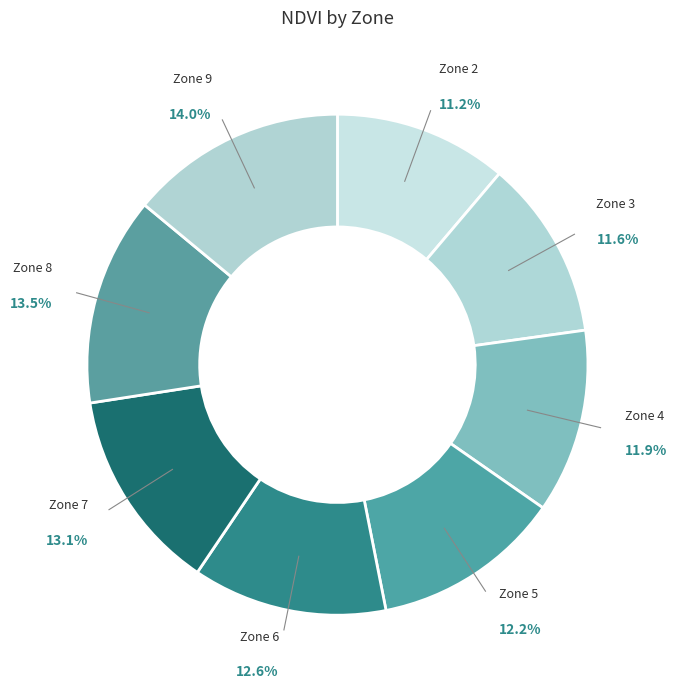

Is there a majority slice in this chart?

No